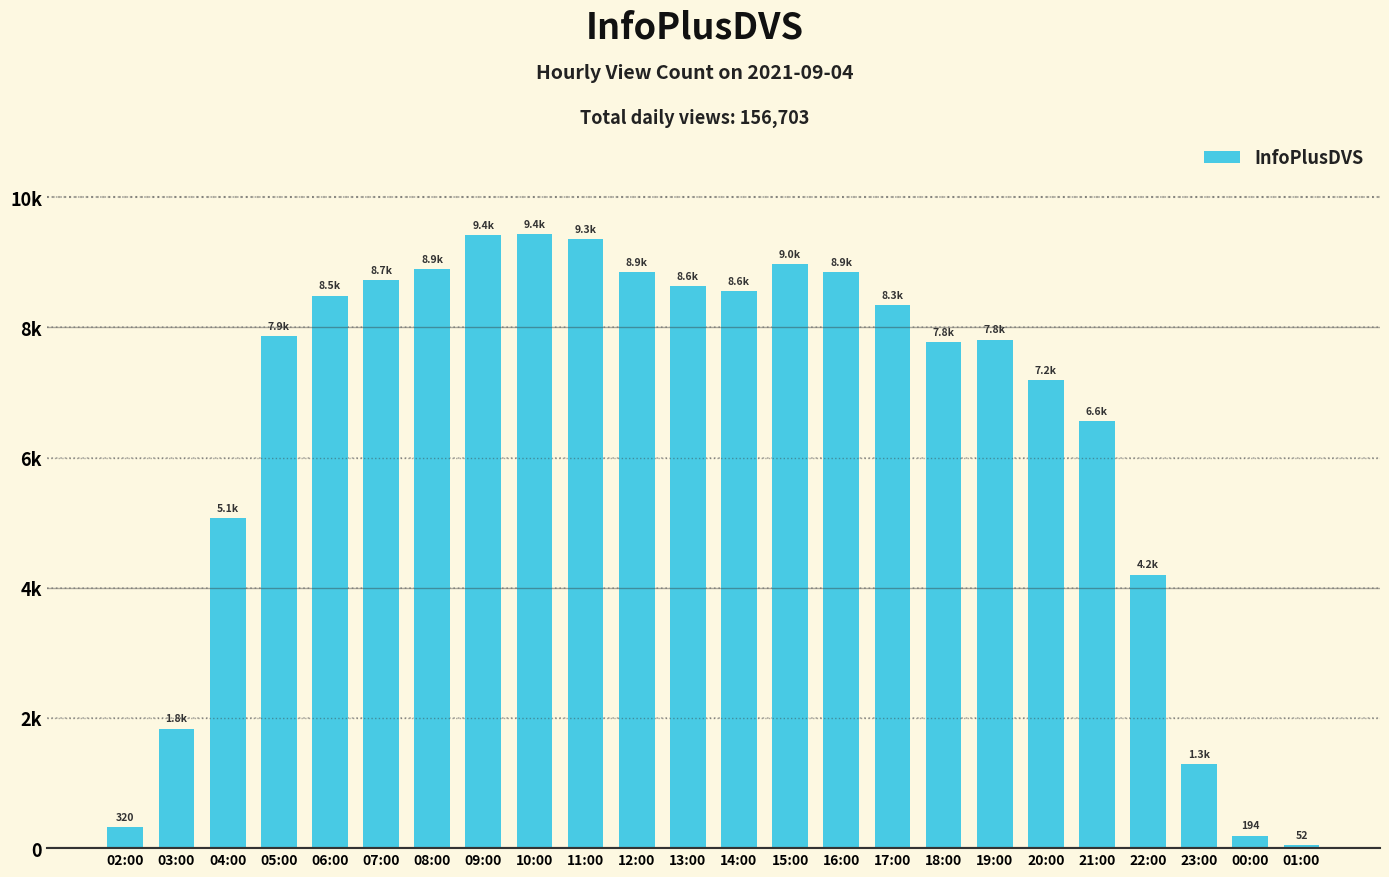

Does the chart contain any negative values?

No